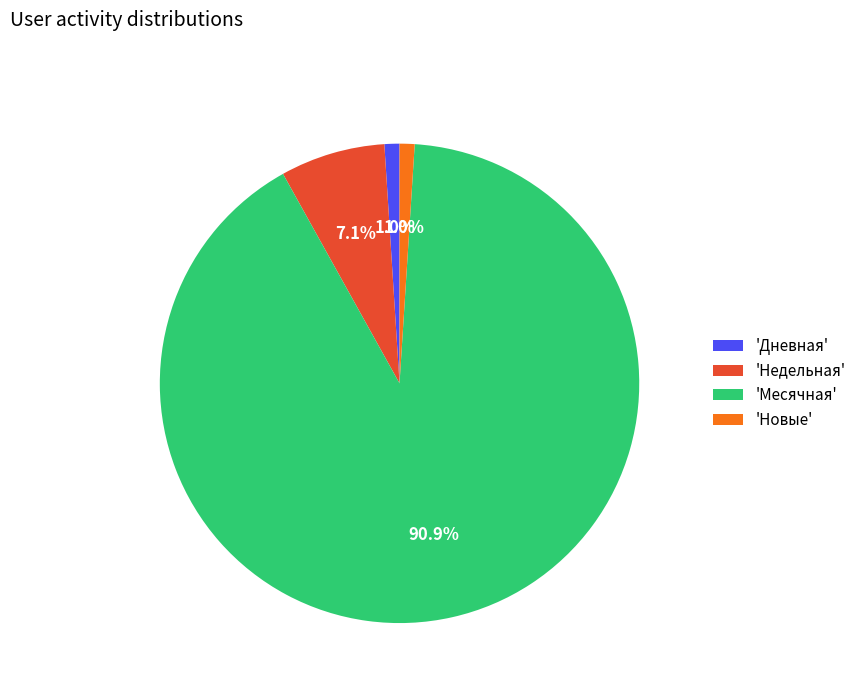

Combined, what portion of the pie is 'Новые' and 'Месячная'?

91.9%